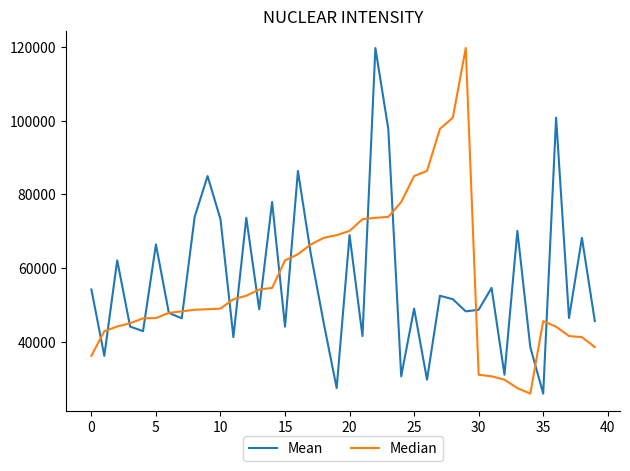

What is the highest value of the Mean series?

119783.4